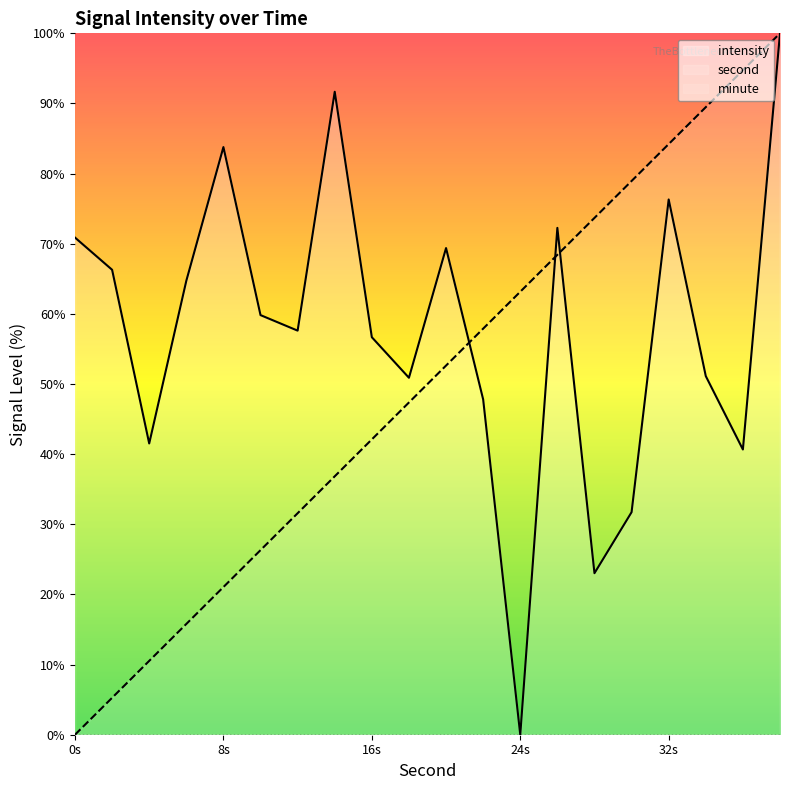

True or false: second and minute cross at least once.

False